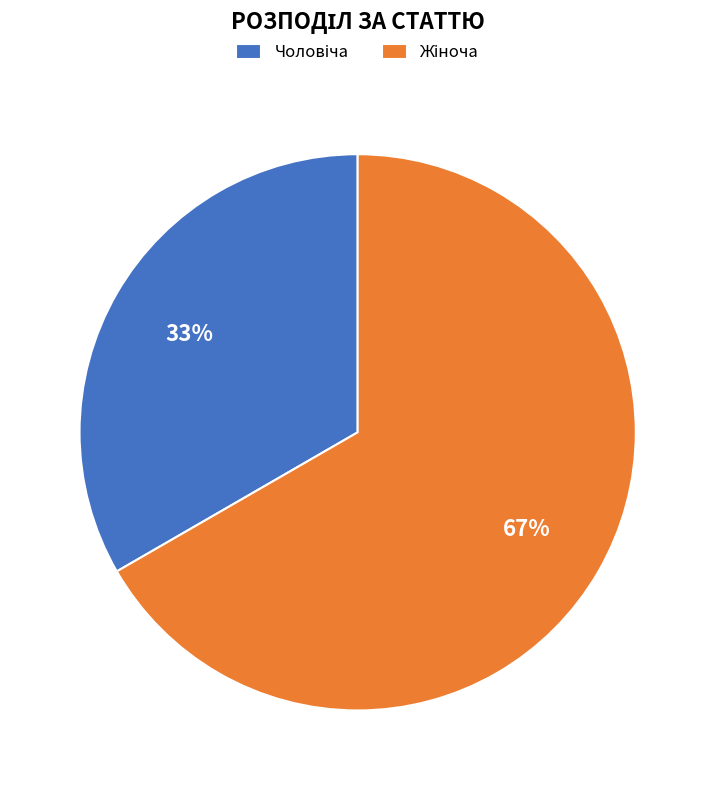

To the nearest percent, what is the average slice percentage?

50%